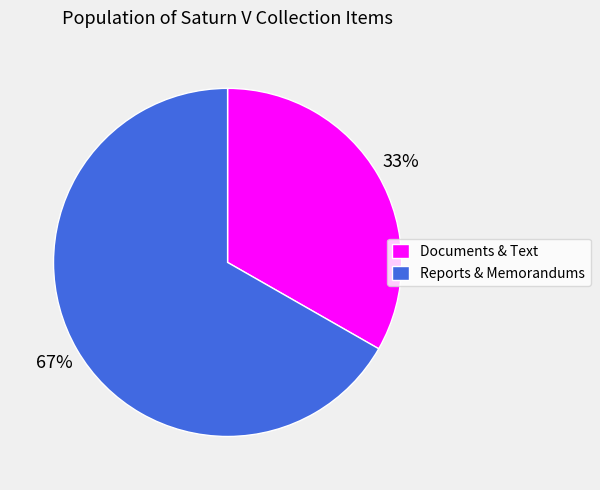

The Reports & Memorandums slice represents 73% of the pie. True or false?

False